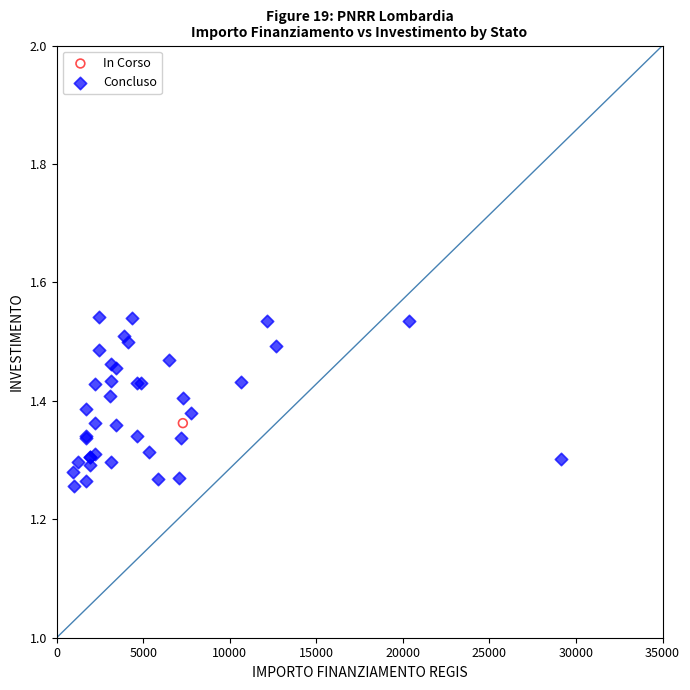

What are all the series names shown in the legend?

In Corso, Concluso